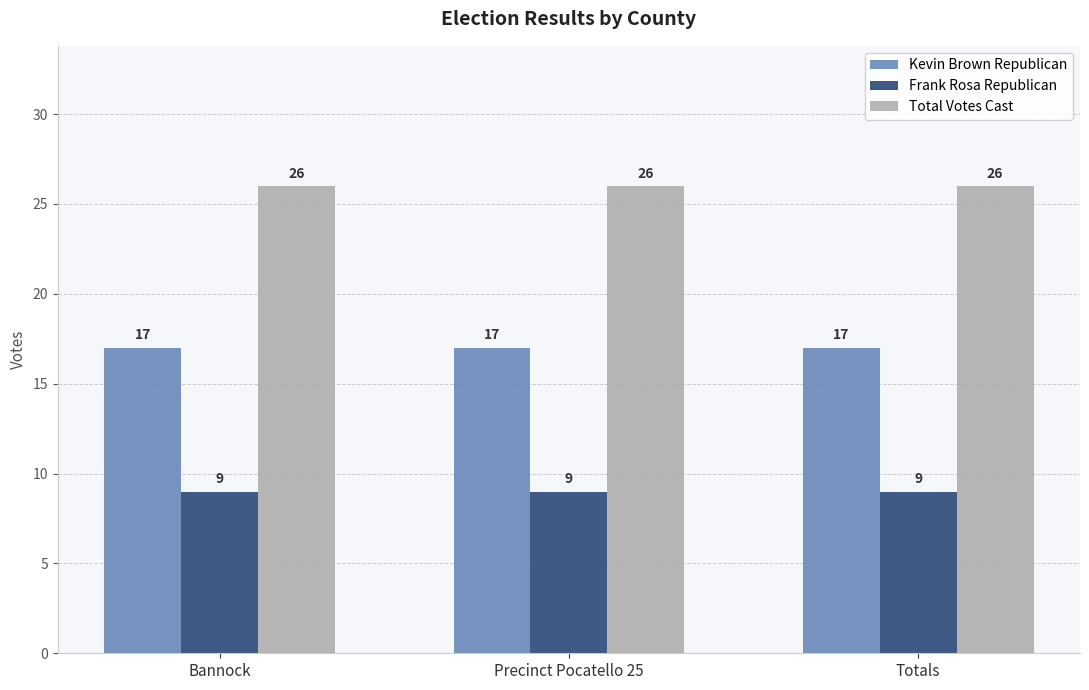

Are the bars horizontal?

No